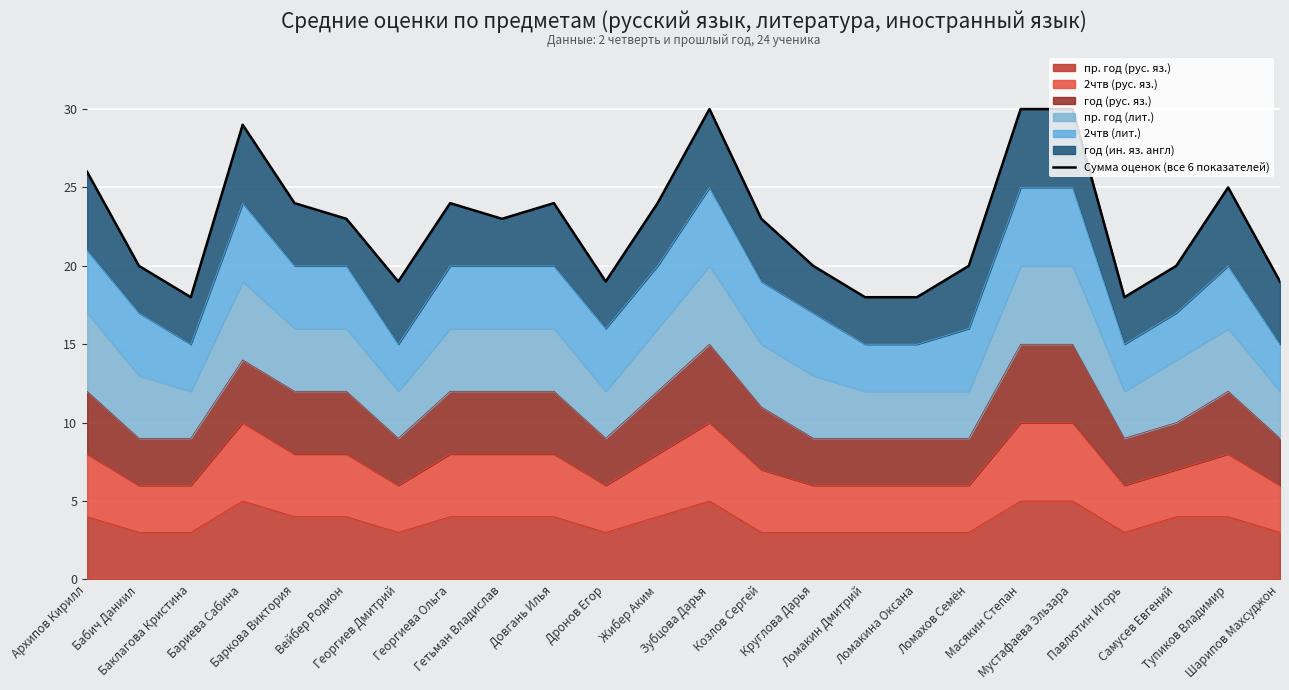

What is the sum of the values at Георгиев Дмитрий and Баклагова Кристина?

37